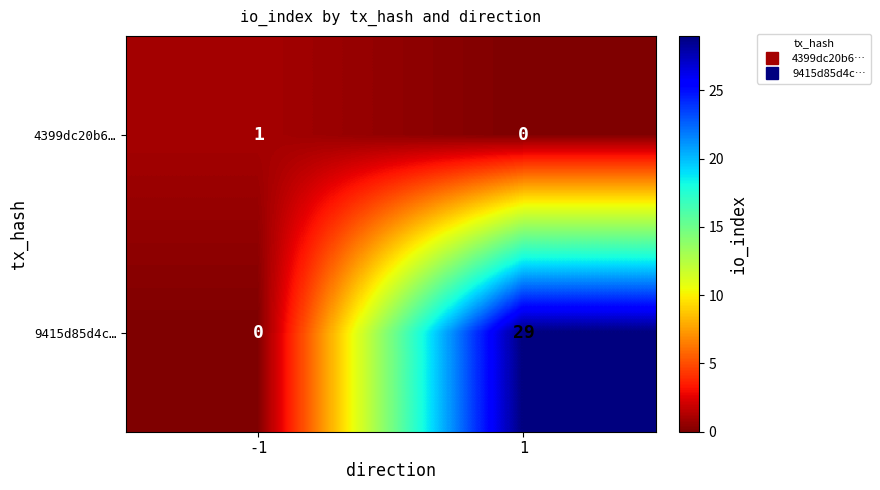

What is the difference between the maximum and minimum values in the 9415d85d4c… series?

29